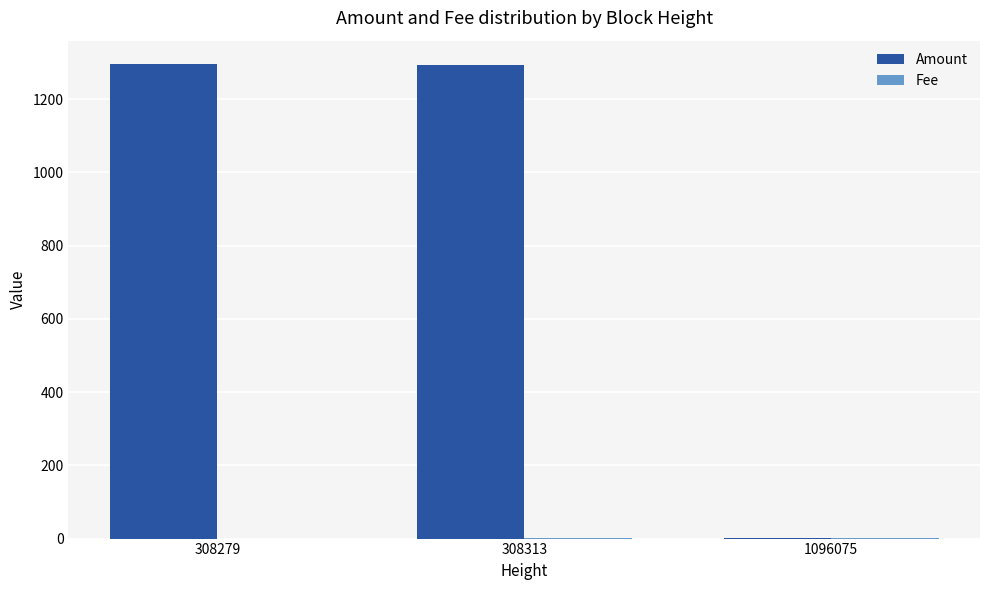

The Amount series shows 1738.5 at 308313. True or false?

False